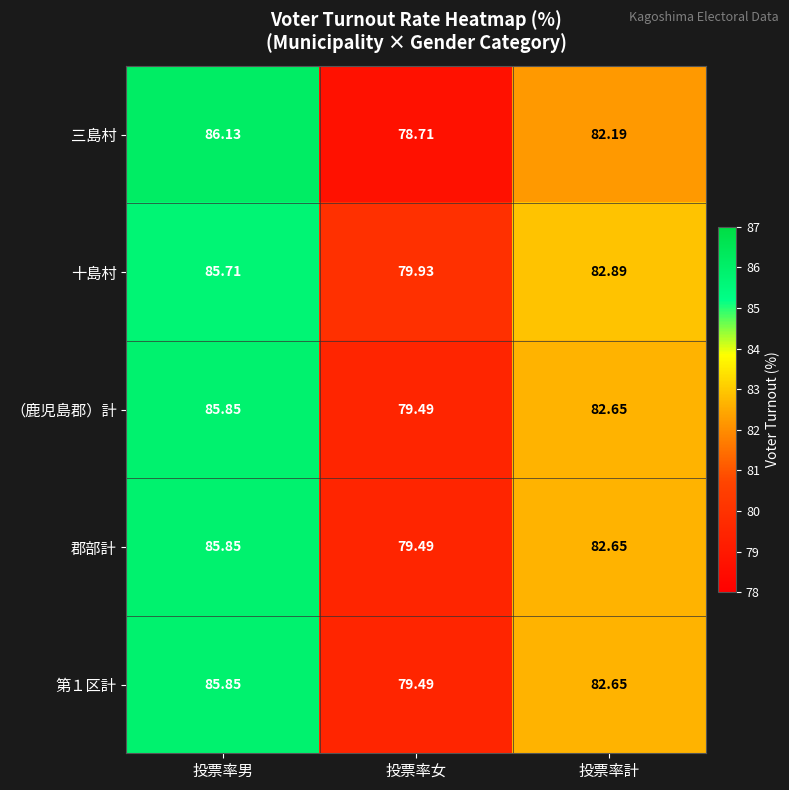

At which label does （鹿児島郡）計 first exceed 82?

投票率男